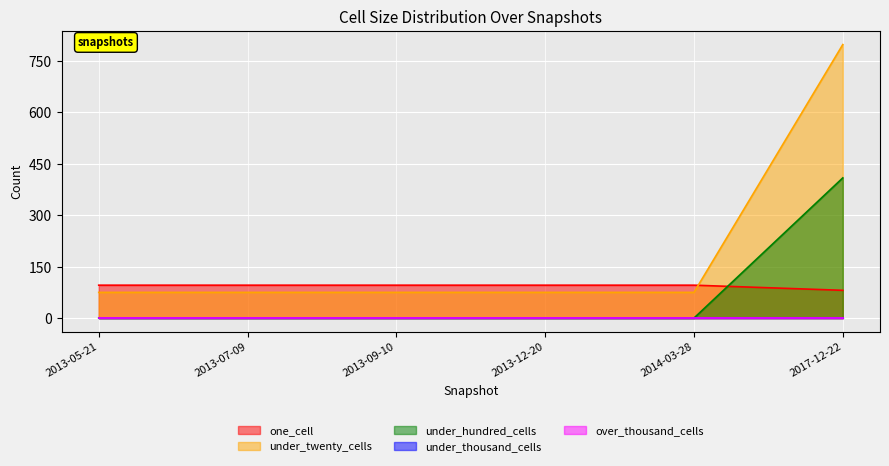

True or false: under_twenty_cells and under_hundred_cells cross at least once.

False